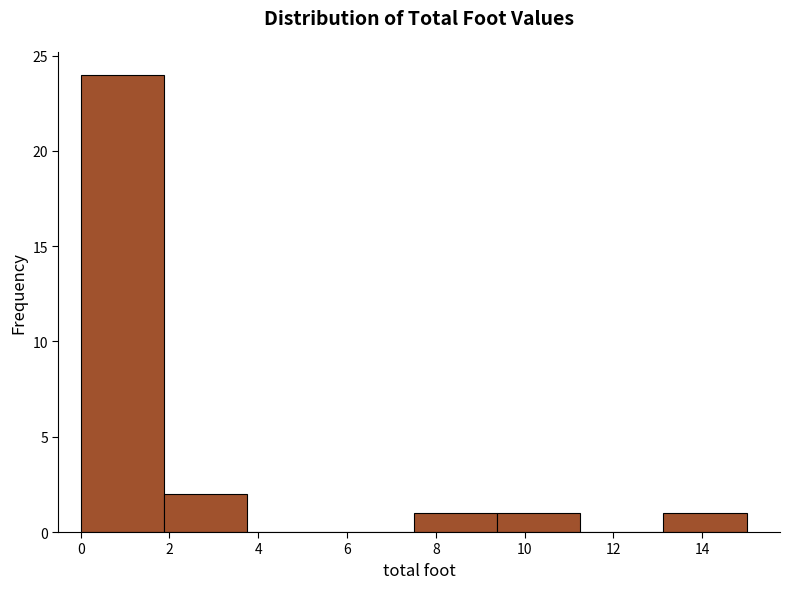

Over which range of the x-axis is the bar tallest?

0.0 to 1.8